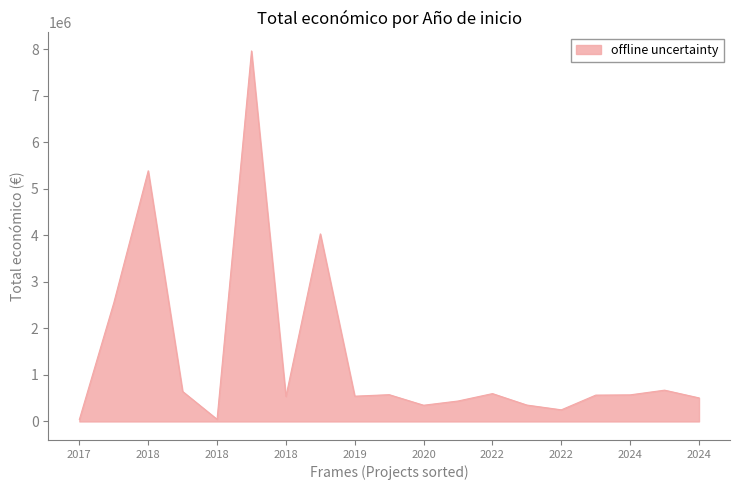

What is the difference between the maximum and minimum values?

7925341